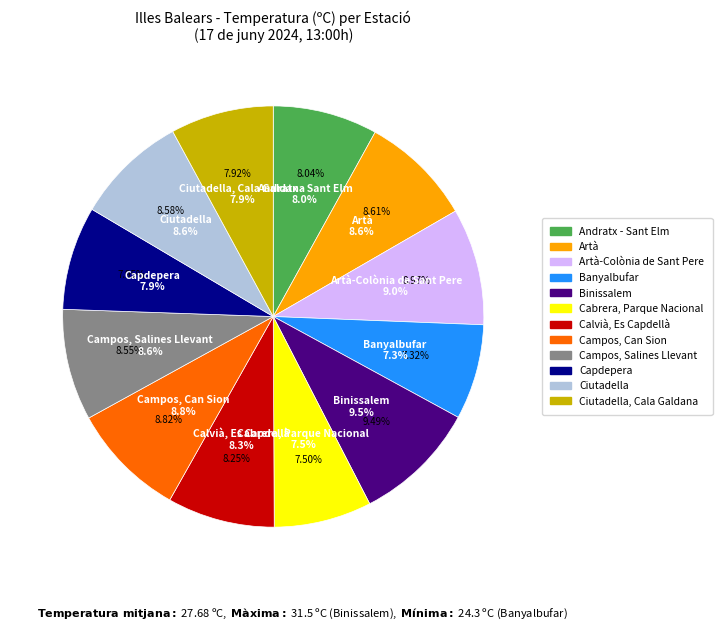

Rank the categories by value from highest to lowest.

Binissalem, Artà-Colònia de Sant Pere, Campos, Can Sion, Artà, Ciutadella, Campos, Salines Llevant, Calvià, Es Capdellà, Andratx - Sant Elm, Capdepera, Ciutadella, Cala Galdana, Cabrera, Parque Nacional, Banyalbufar